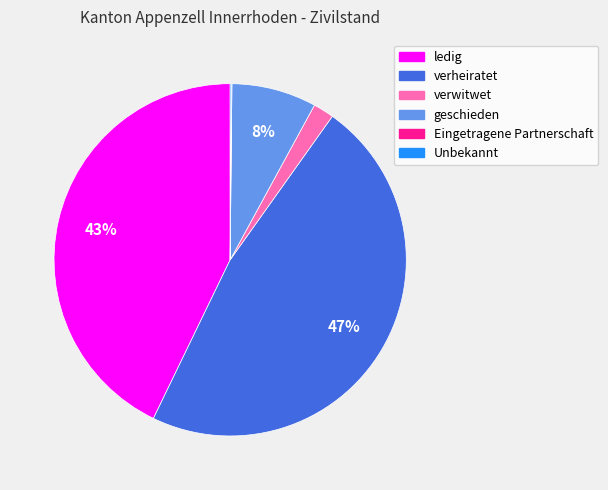

Is there any slice that represents more than half of the pie?

No